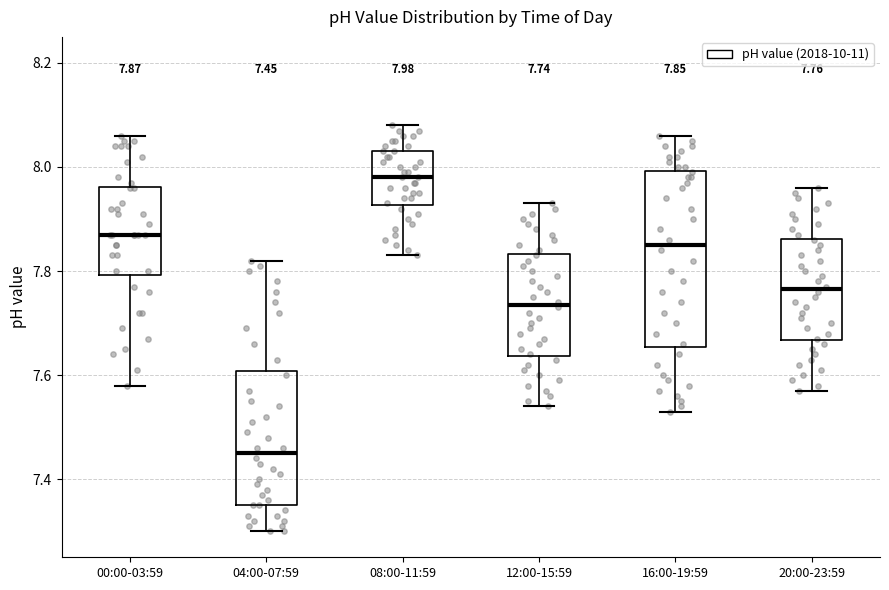

Which box has the highest median line?

08:00-11:59